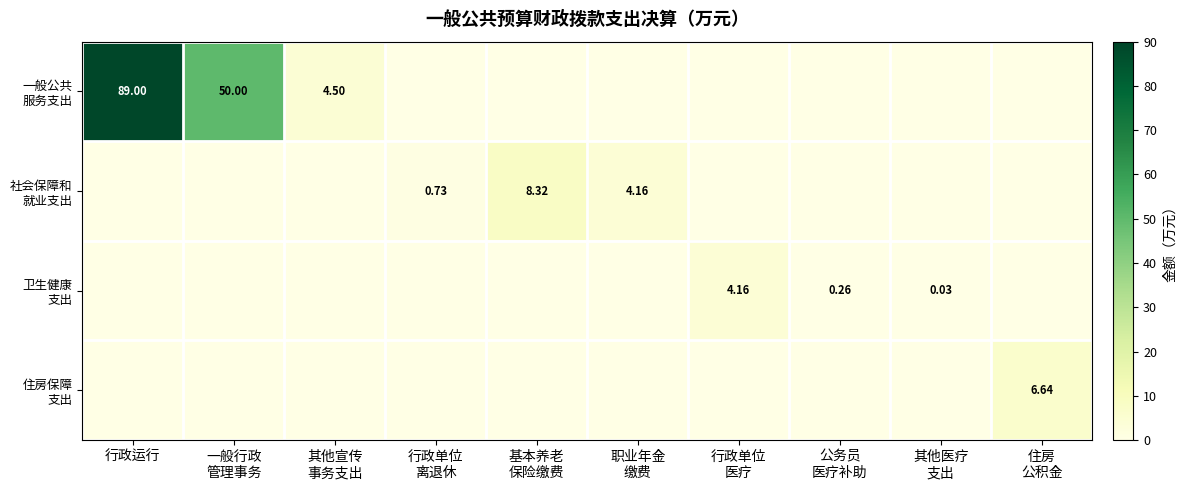

True or false: 卫生健康 支出 has a value of 2.2 at 住房 公积金.

False